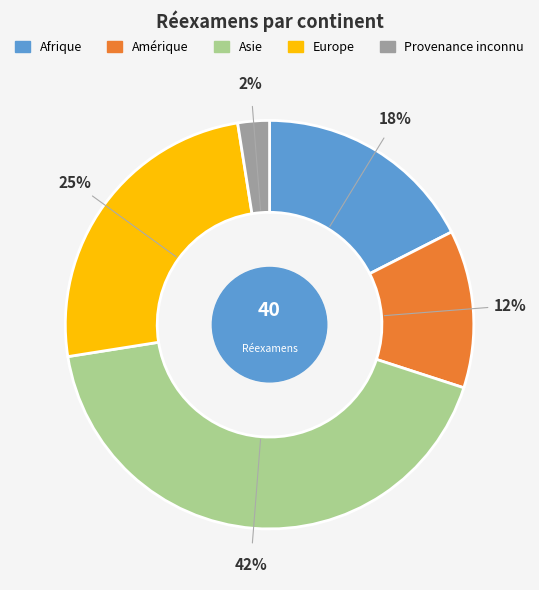

Rank the categories by value from lowest to highest.

Provenance inconnu, Amérique, Afrique, Europe, Asie